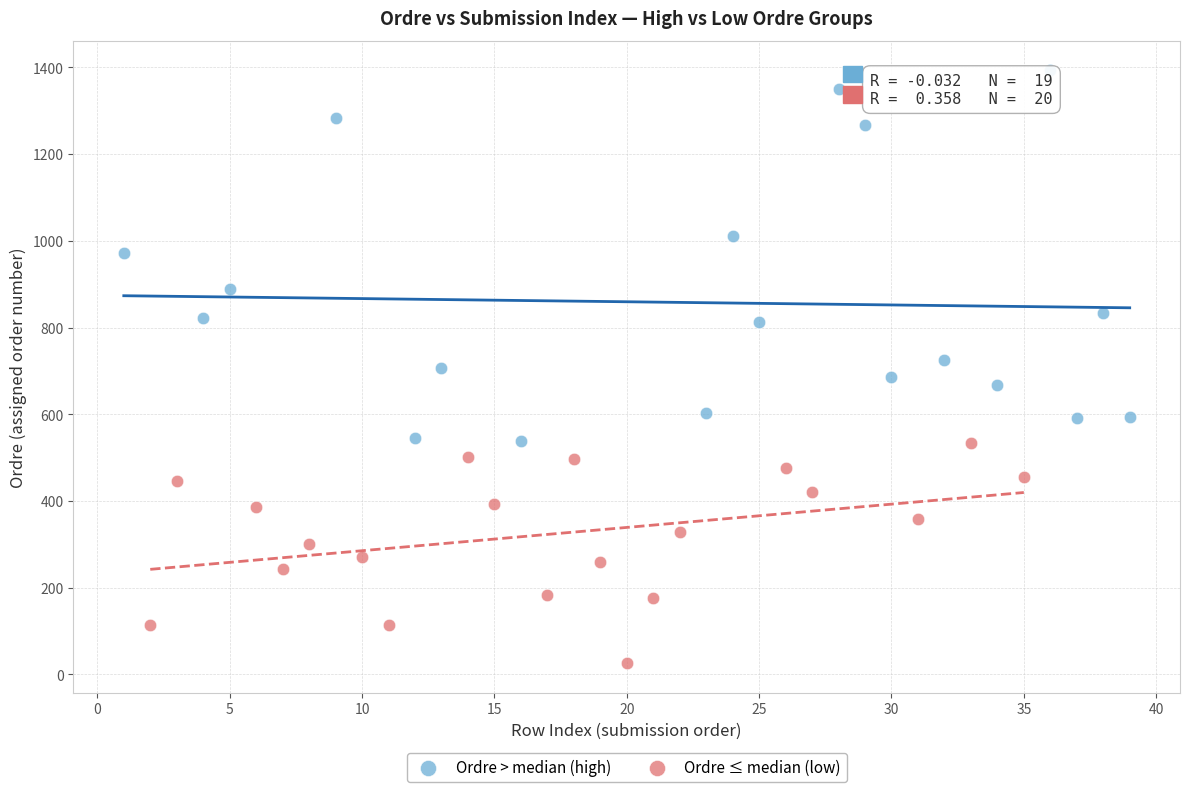

What are all the series names shown in the legend?

Ordre > median (high), Ordre ≤ median (low)